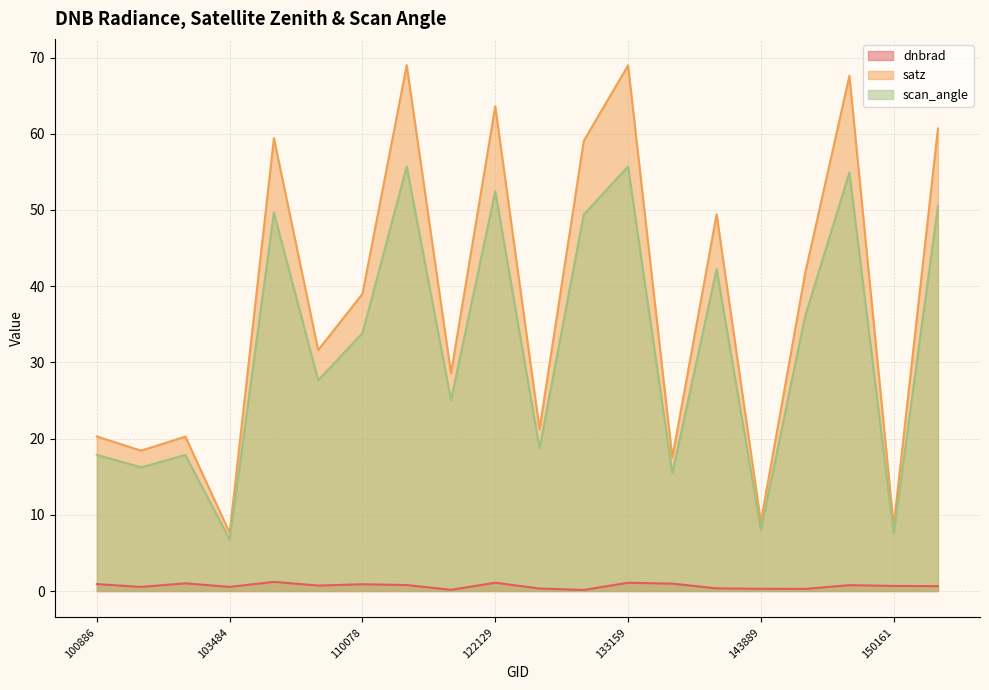

How many interior local peaks does the scan_angle series have?

7